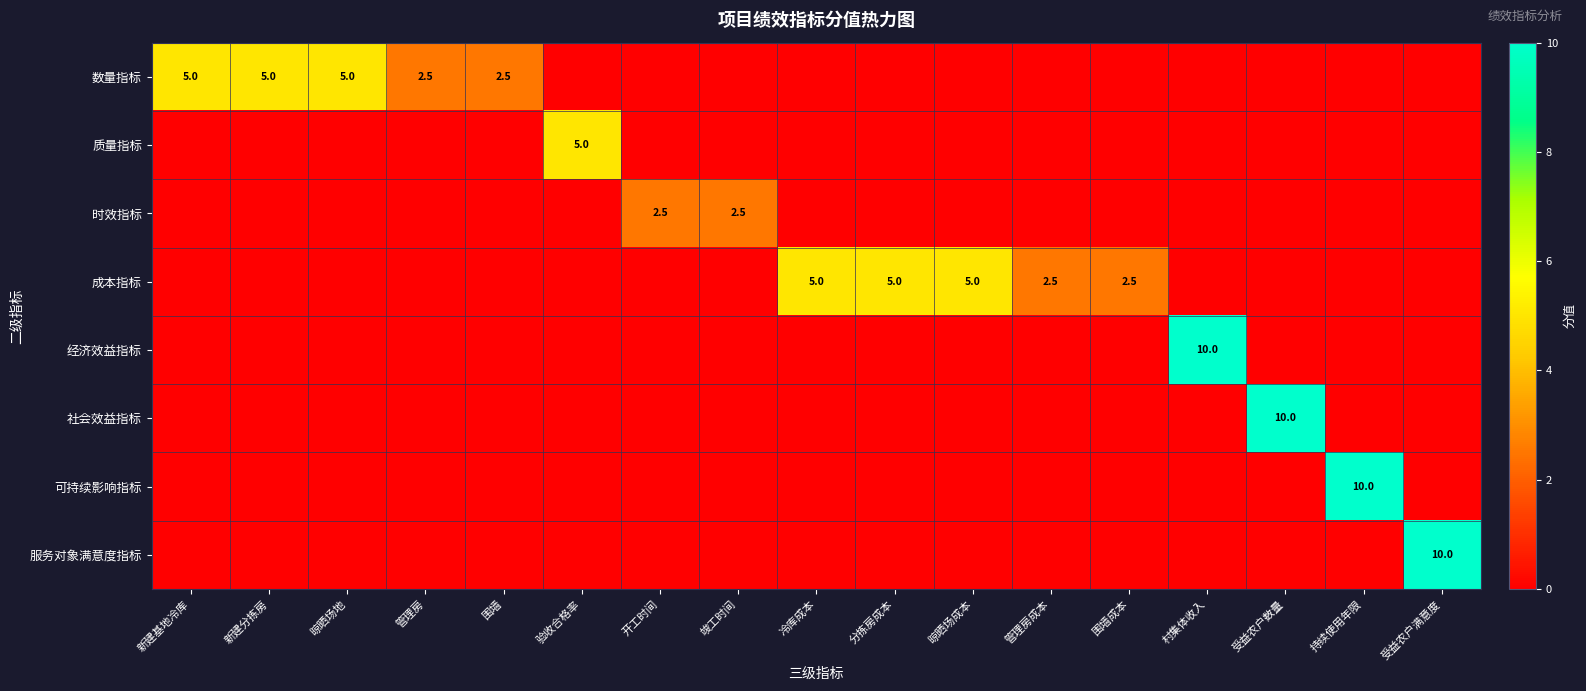

Count the number of data series in this chart.

8